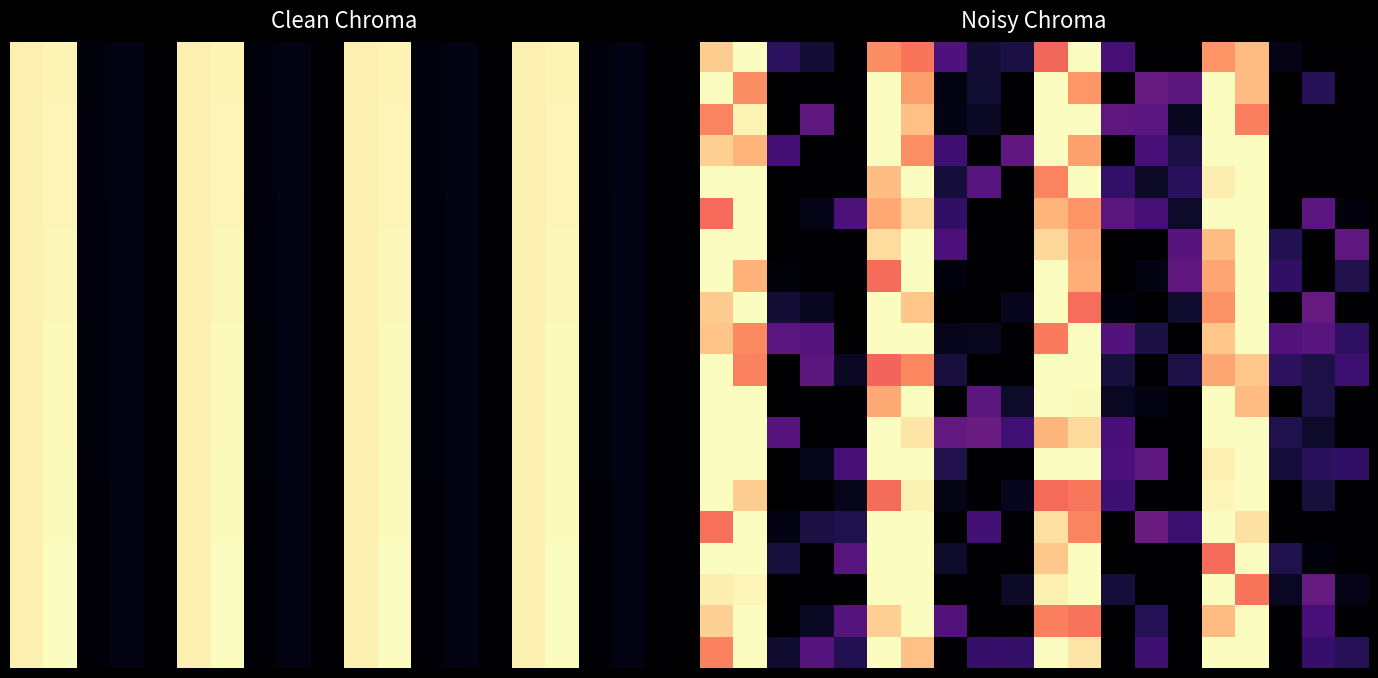

Which label corresponds to the largest value in the chart?

1